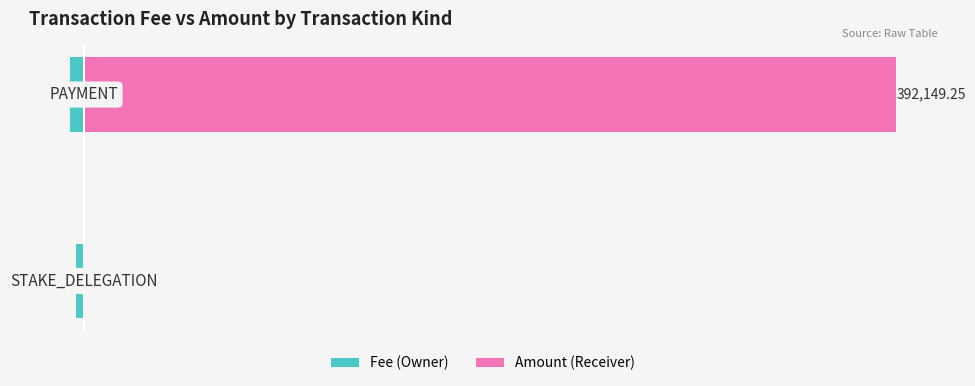

What is the total value across all series at 0?

-0.5